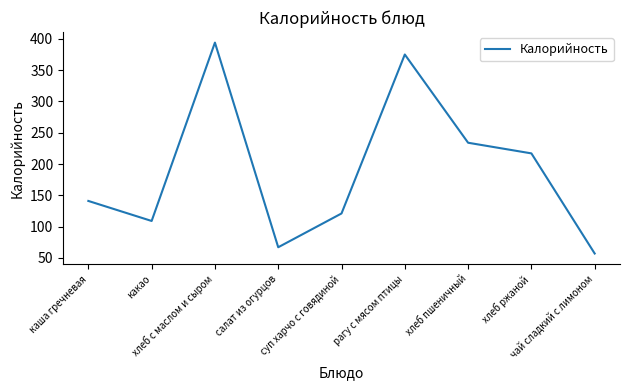

What is the smallest value displayed?

57